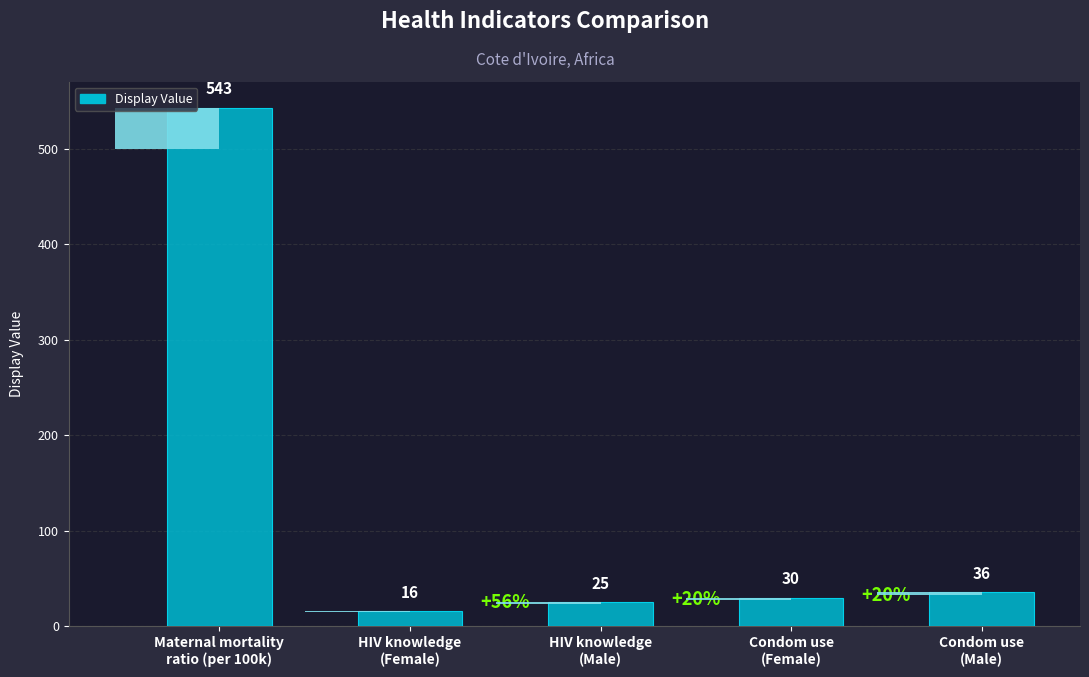

What is the greatest value displayed?

543